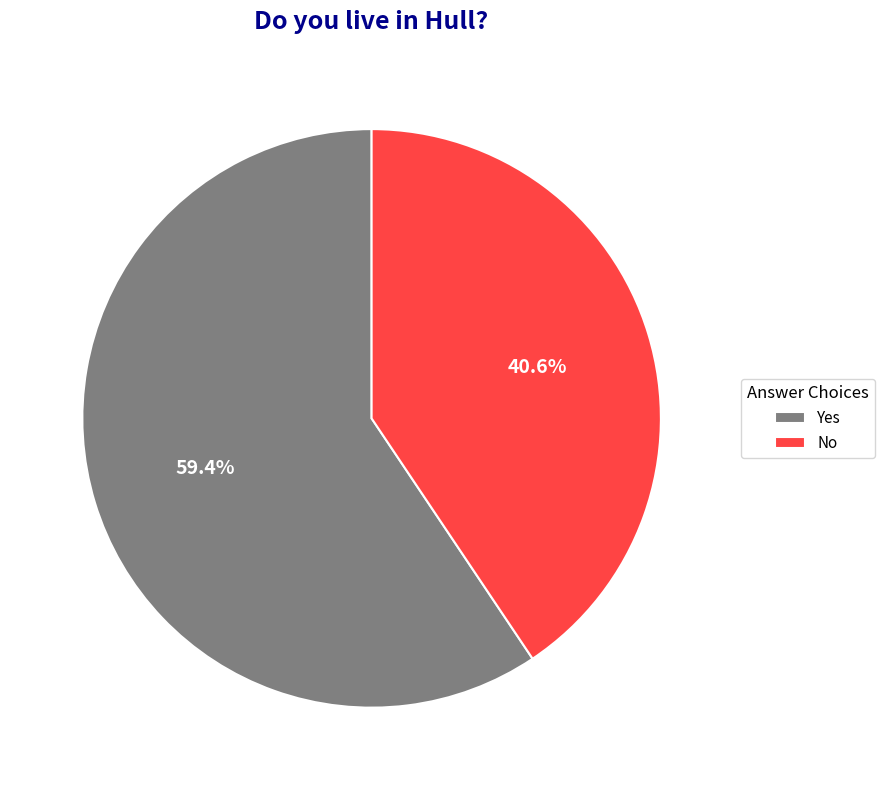

How many slices are in this pie chart?

2